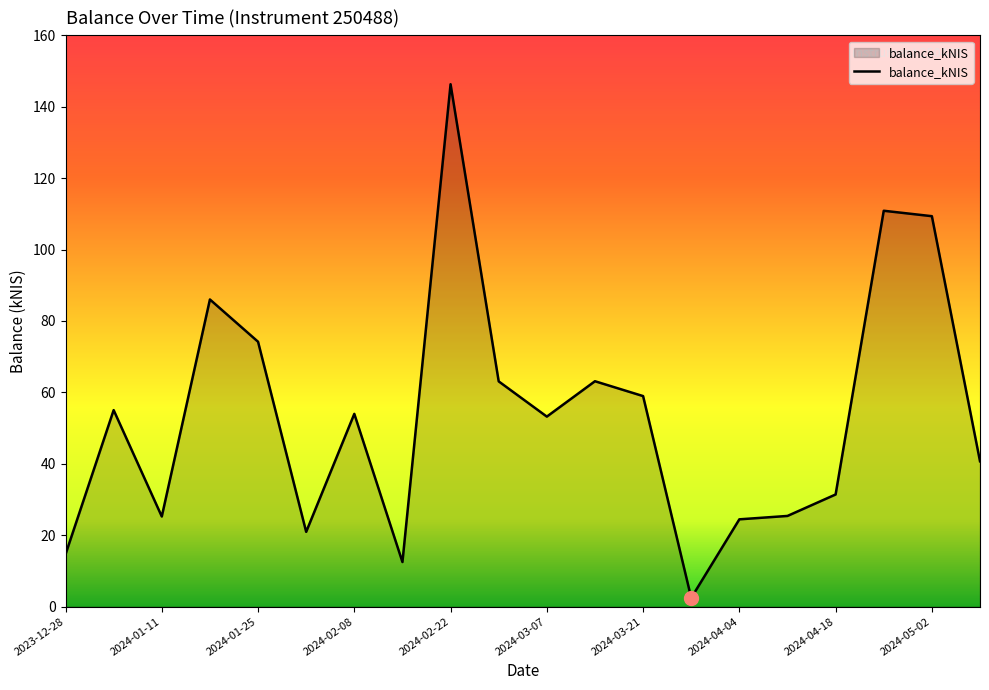

What is the maximum value shown in the chart?

146.3